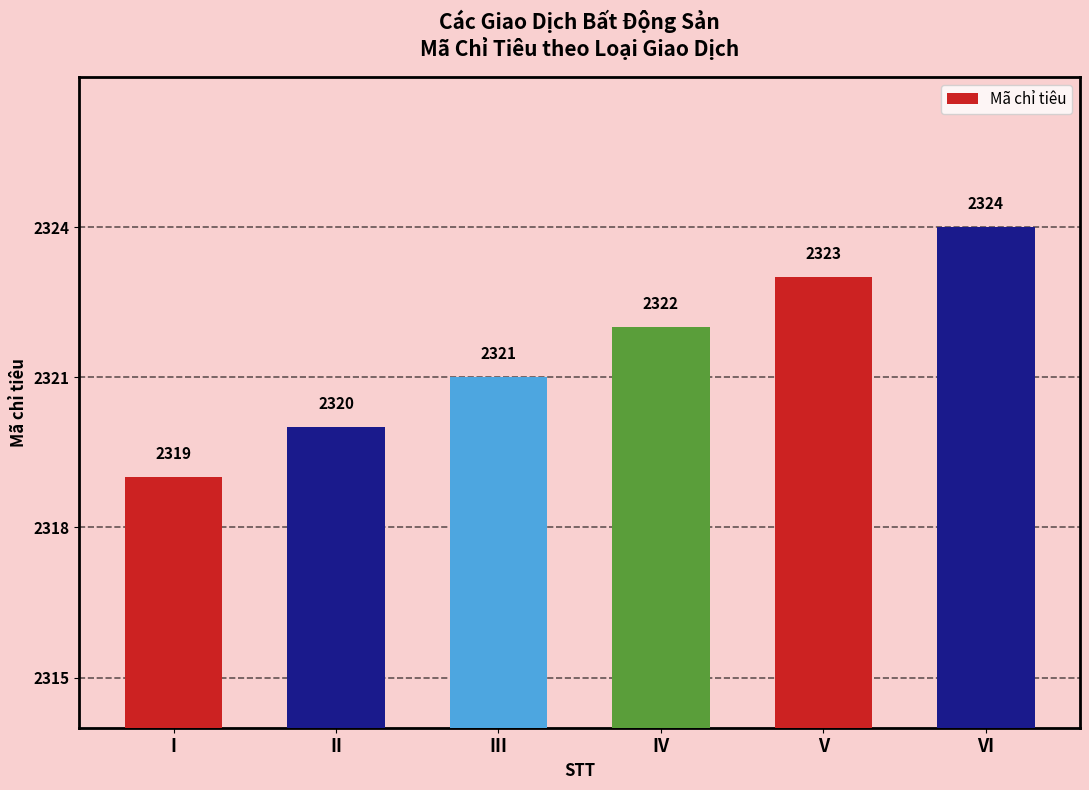

At which category does the chart reach its peak across all series?

VI